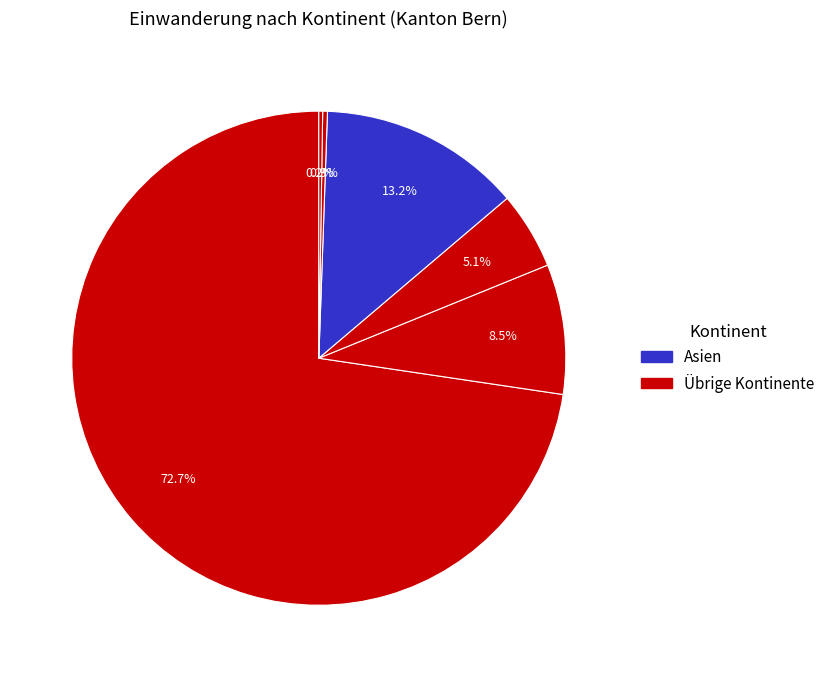

To the nearest percent, what is the difference between the largest and smallest slice percentages?

72%